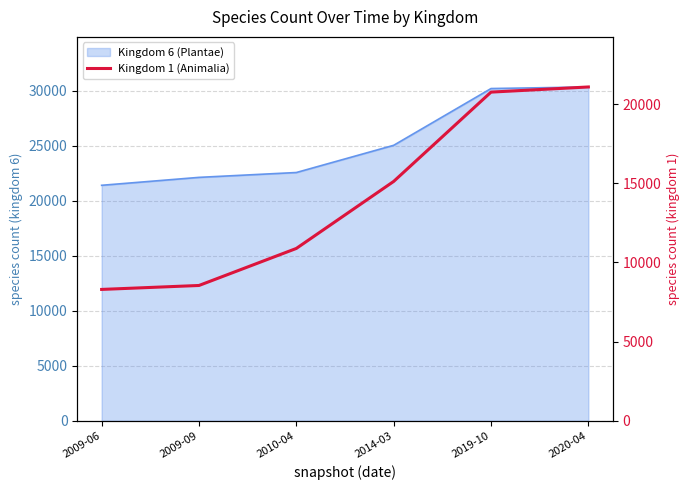

Rank the categories by value from lowest to highest.

2009-06, 2009-09, 2010-04, 2014-03, 2019-10, 2020-04